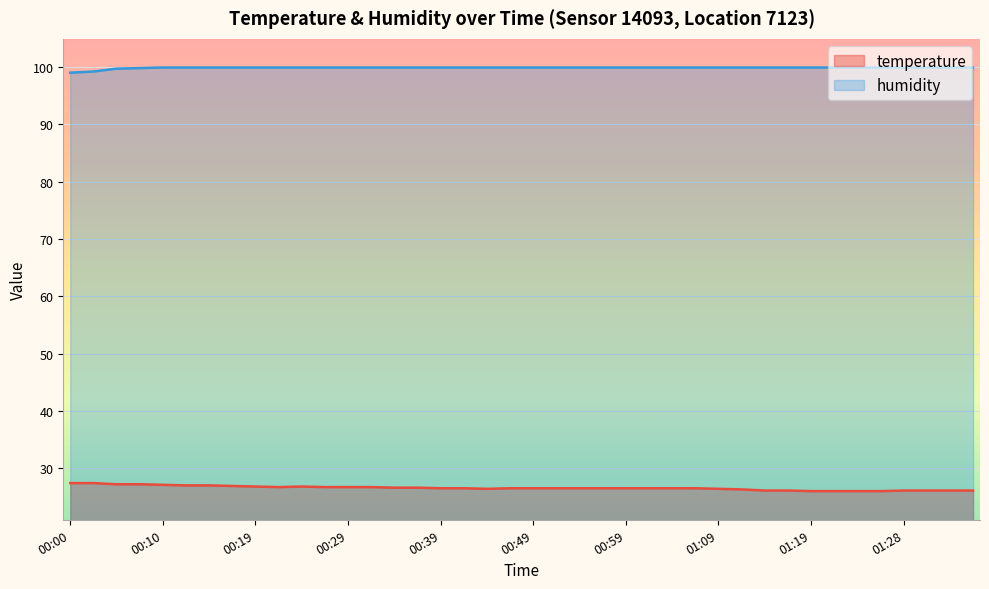

What is the difference between the maximum and minimum values in the temperature series?

1.4